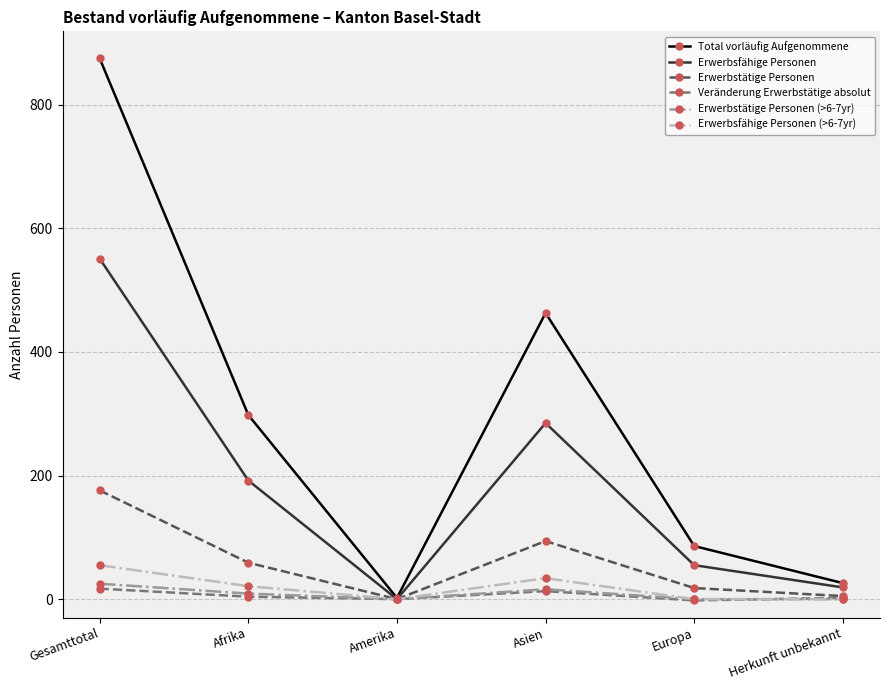

True or false: Erwerbstätige Personen has more than 1 interior local peaks.

False